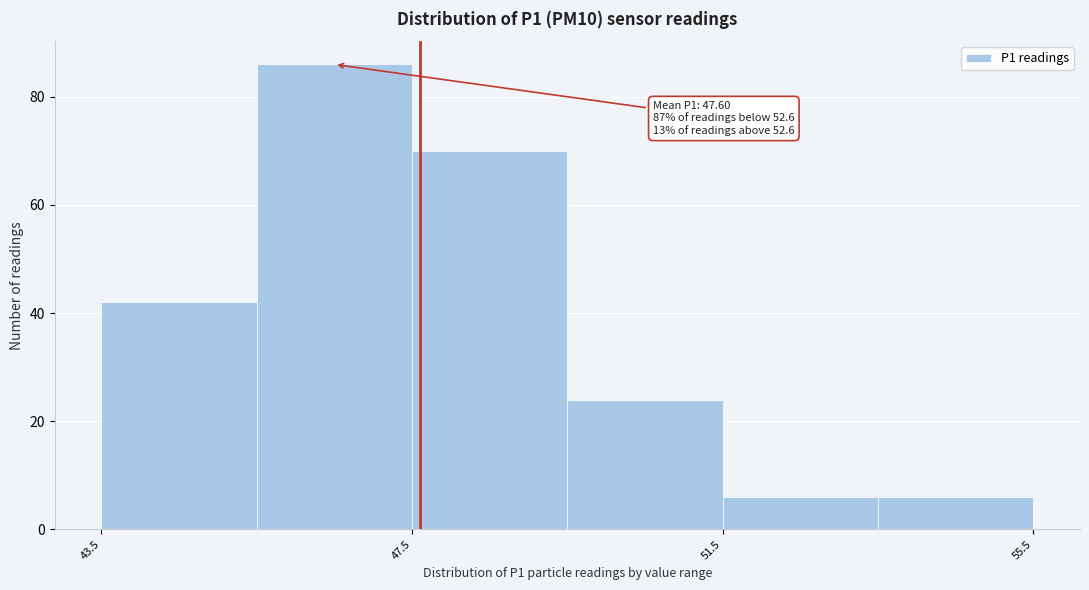

Which range on the x-axis has the tallest bar?

45.5 to 47.5